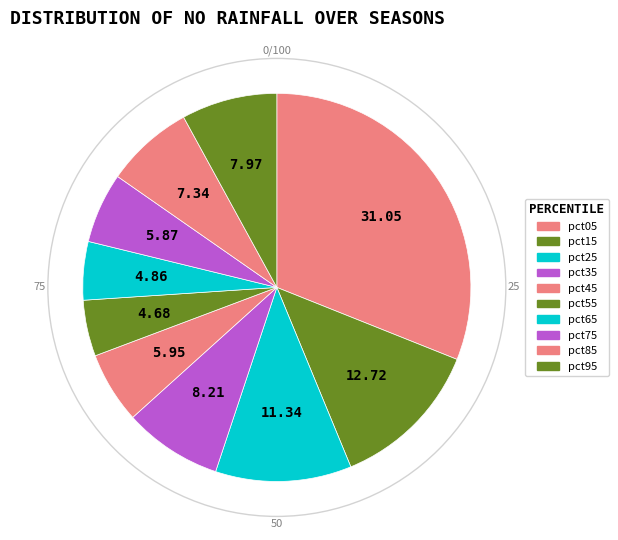

How much of the chart is everything except pct85?

92.7%